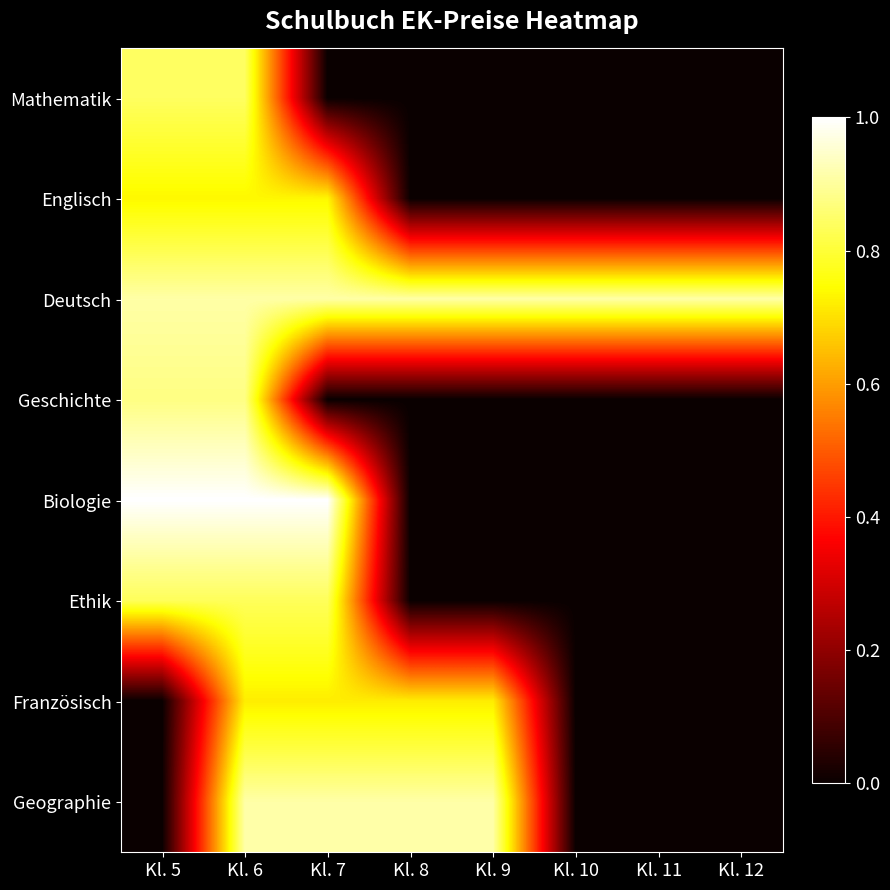

Between Kl. 8 and Kl. 7, which is larger?

Kl. 8